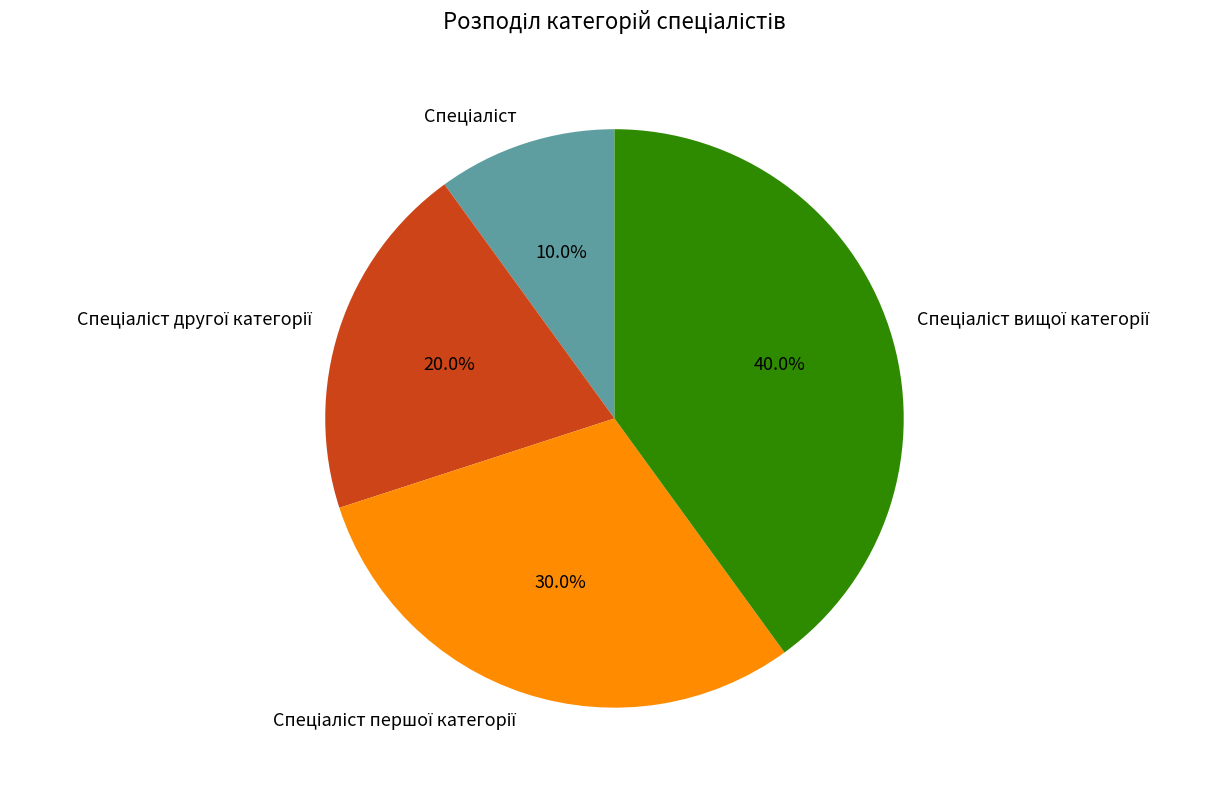

Does any single category account for the majority?

No